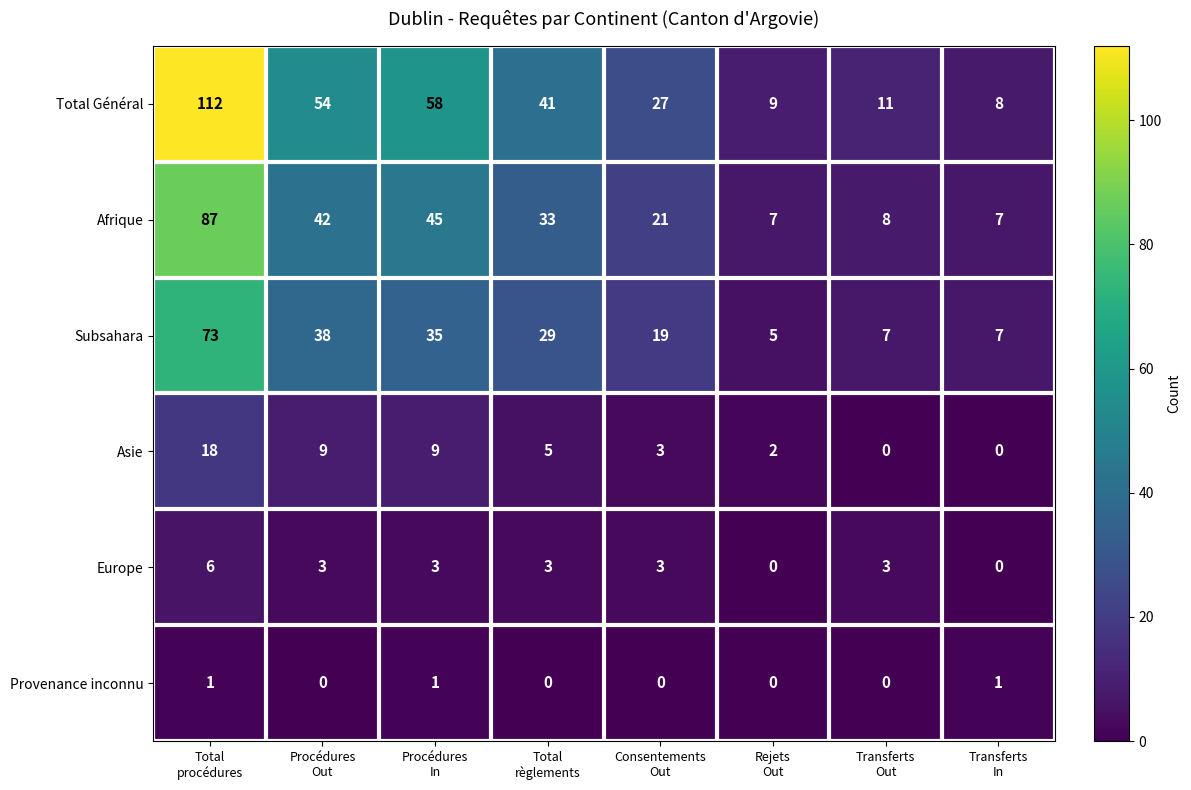

At how many categories does at least one series exceed 20?

5